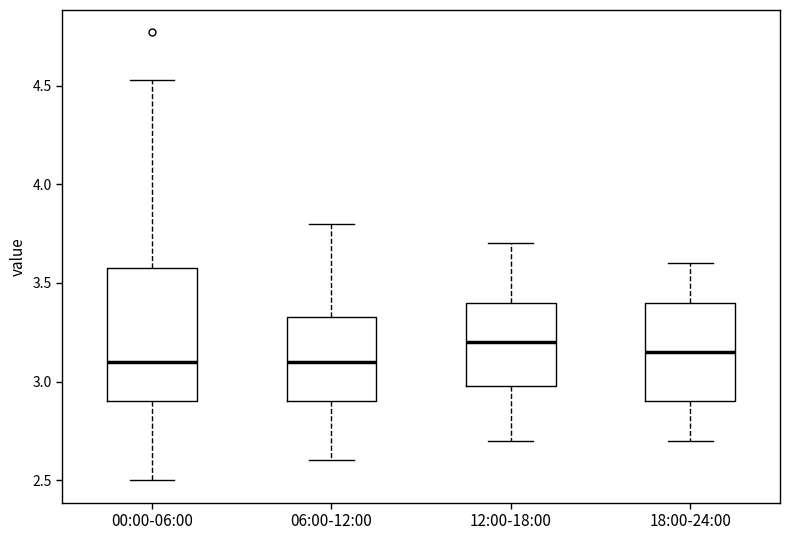

Reading left to right, transcribe this box plot: for each box, give where its median line is, the range the box spans, and where its two whiskers end, as read against the y-axis. The values are not printed on the chart, so give them approximately, as read against the axis.

00:00-06:00: median 3.10, box 2.90 to 3.60, whiskers 2.50 to 4.55
06:00-12:00: median 3.10, box 2.90 to 3.35, whiskers 2.60 to 3.80
12:00-18:00: median 3.20, box 3.00 to 3.40, whiskers 2.70 to 3.70
18:00-24:00: median 3.15, box 2.90 to 3.40, whiskers 2.70 to 3.60